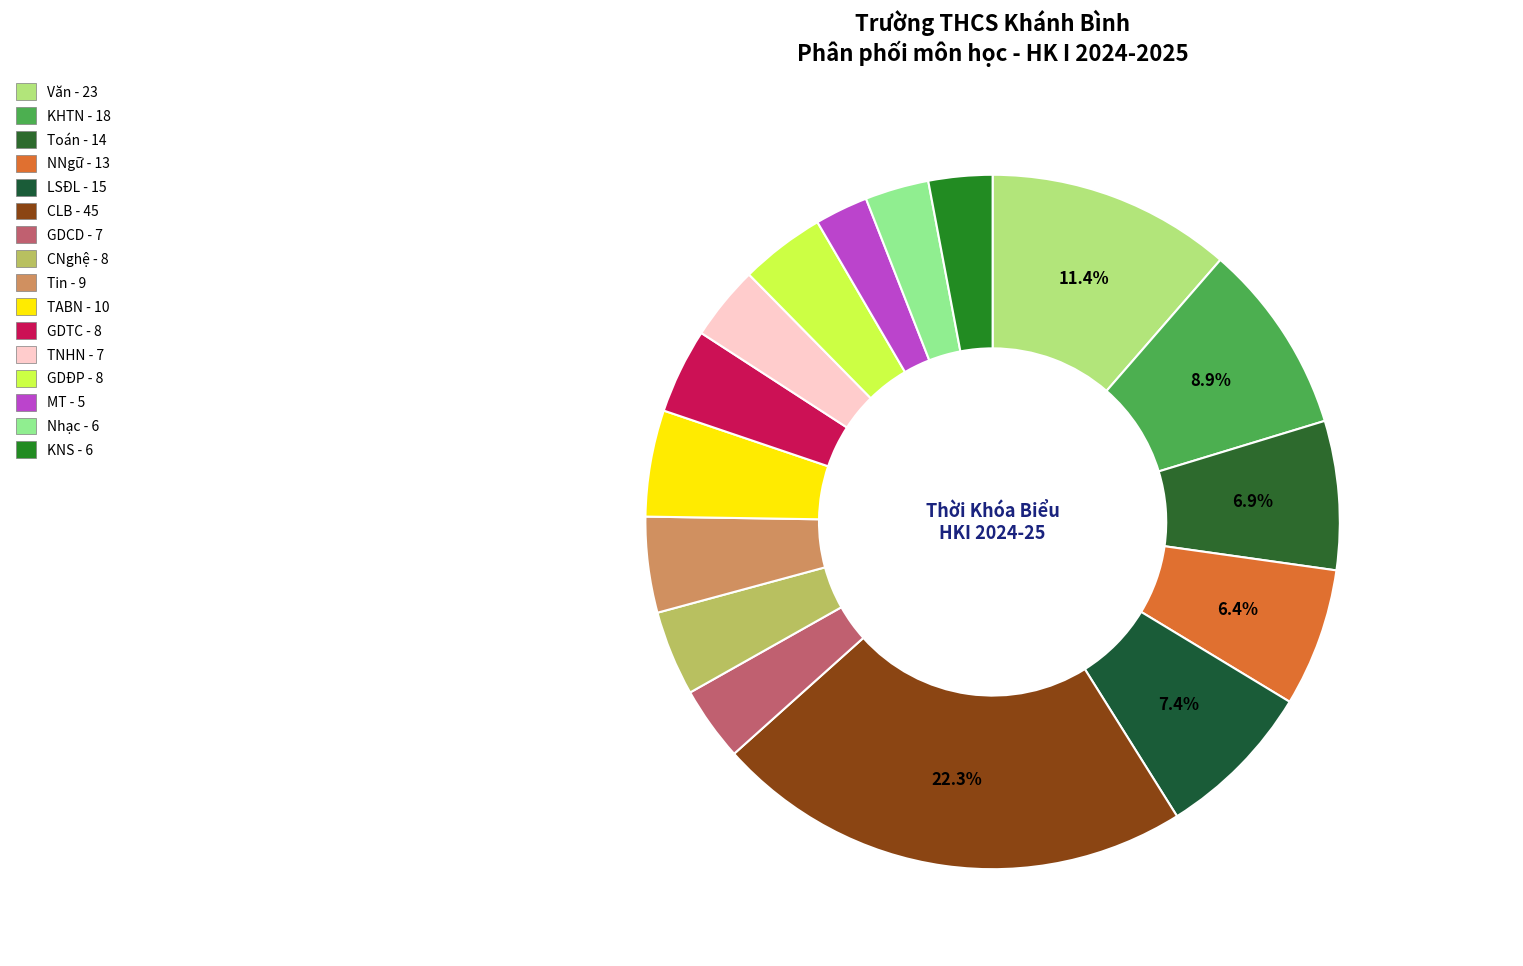

Is it true that Văn is 11% of the pie?

True